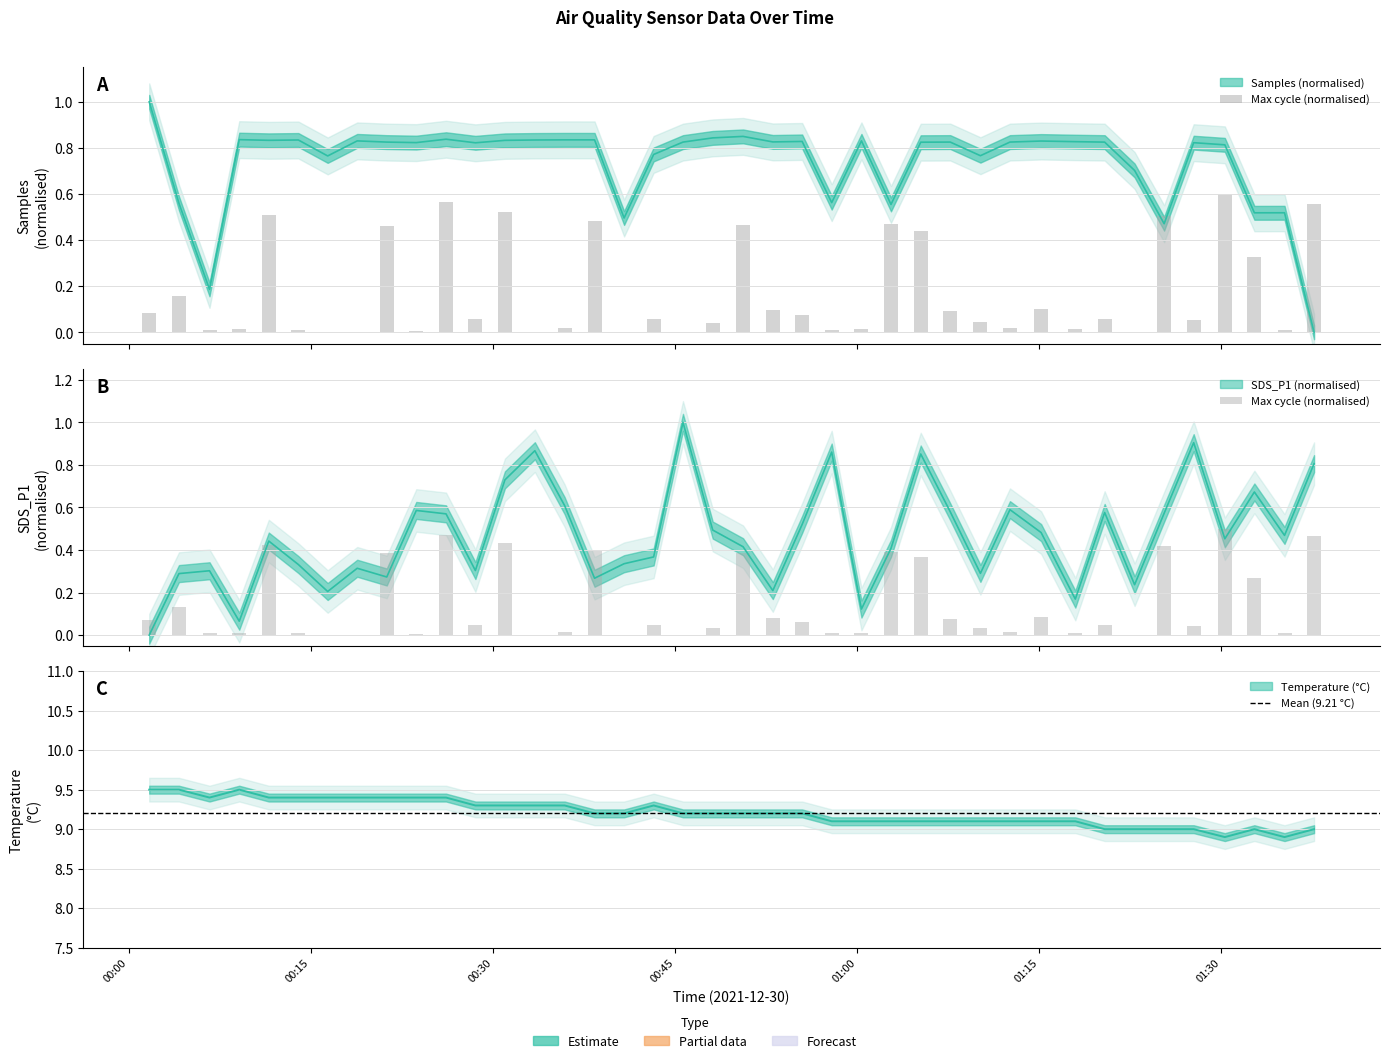

Between 2021/12/30 00:40:48 and 2021/12/30 01:37:38, which series saw the biggest shift?

Samples